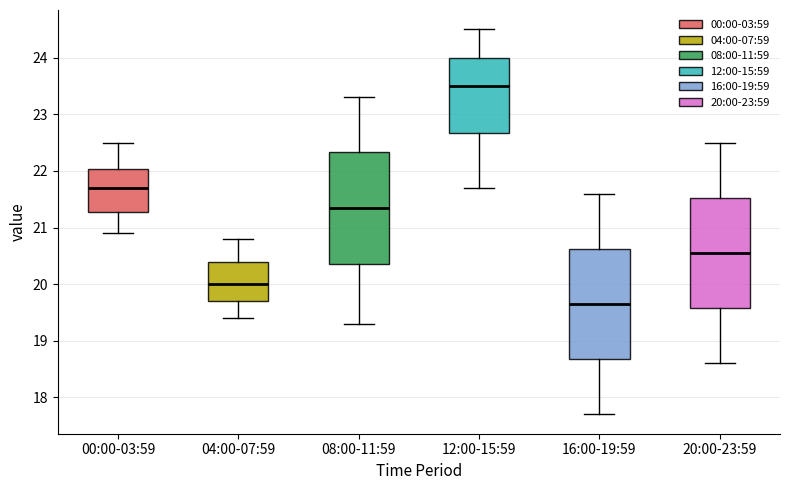

Where is the upper edge of the box for 08:00-11:59 on the y-axis? The values are not printed on the chart, so give them approximately, as read against the axis.

22.3